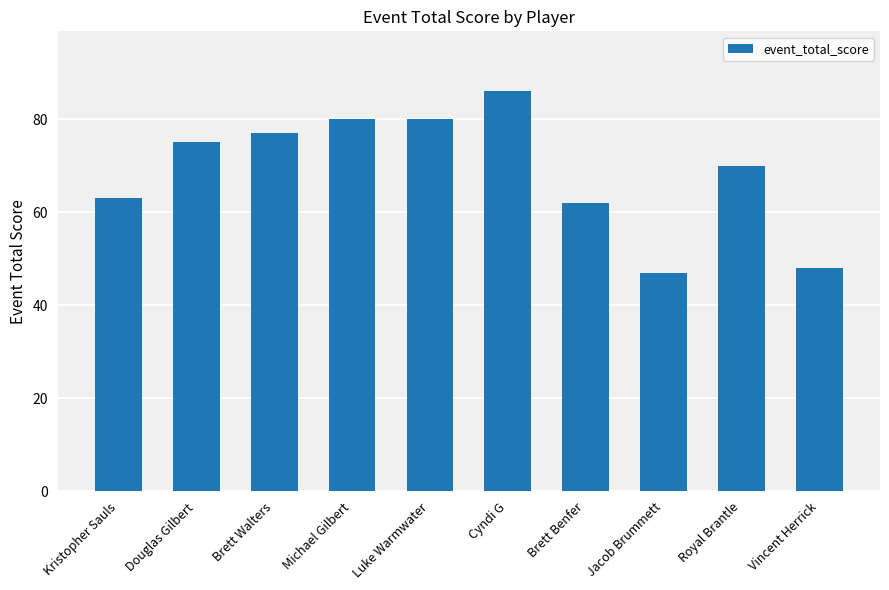

Read the value at Luke Warmwater, to the nearest 10.

80